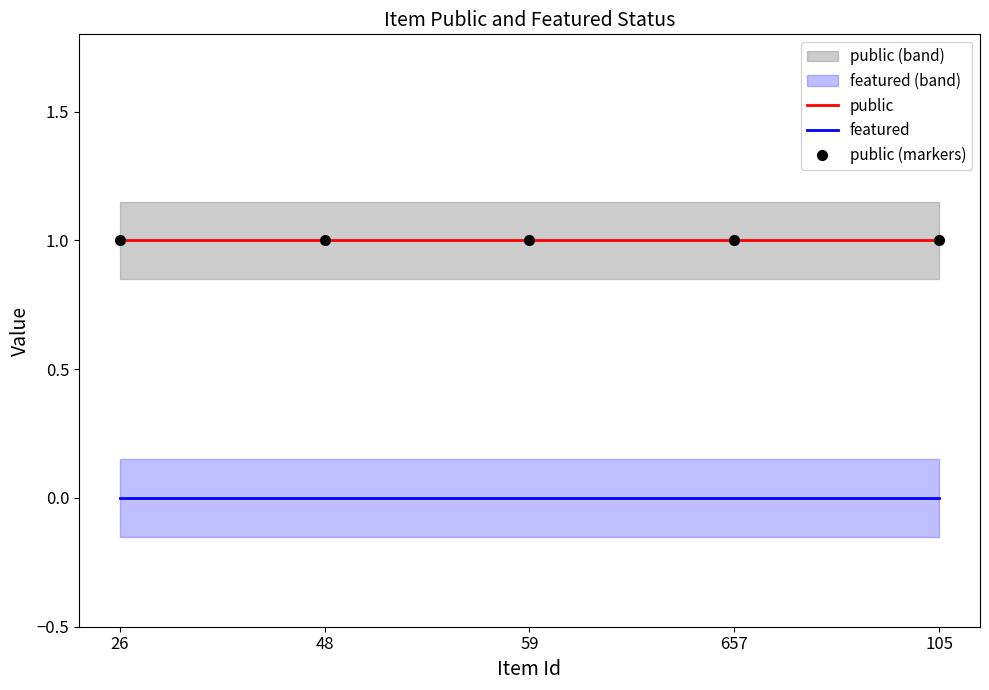

What is the difference between the highest and lowest values at 59?

1